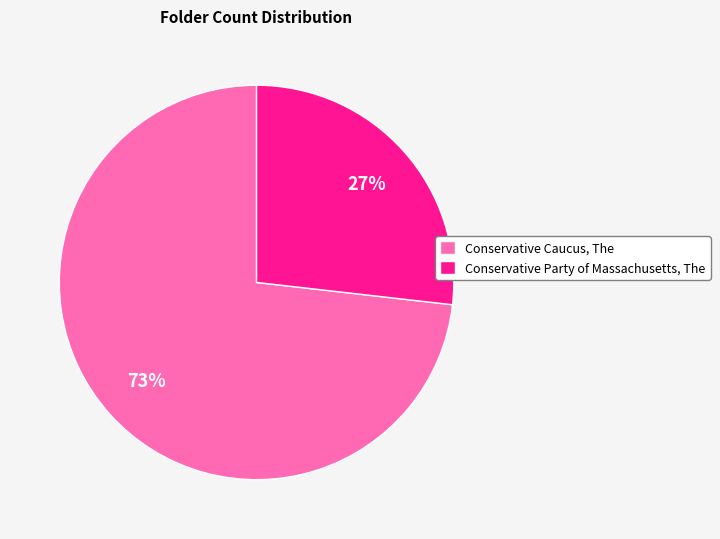

Which category has the biggest portion of the pie?

Conservative Caucus, The